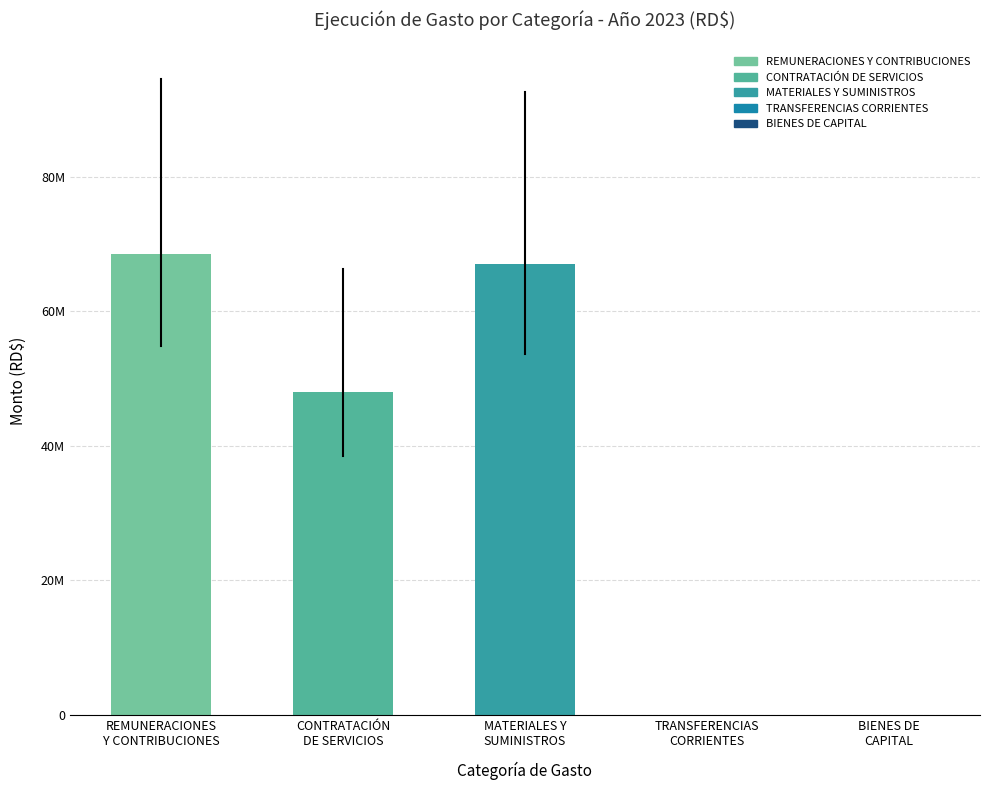

What is the change in value from REMUNERACIONES
Y CONTRIBUCIONES to CONTRATACIÓN
DE SERVICIOS?

-20490229.4